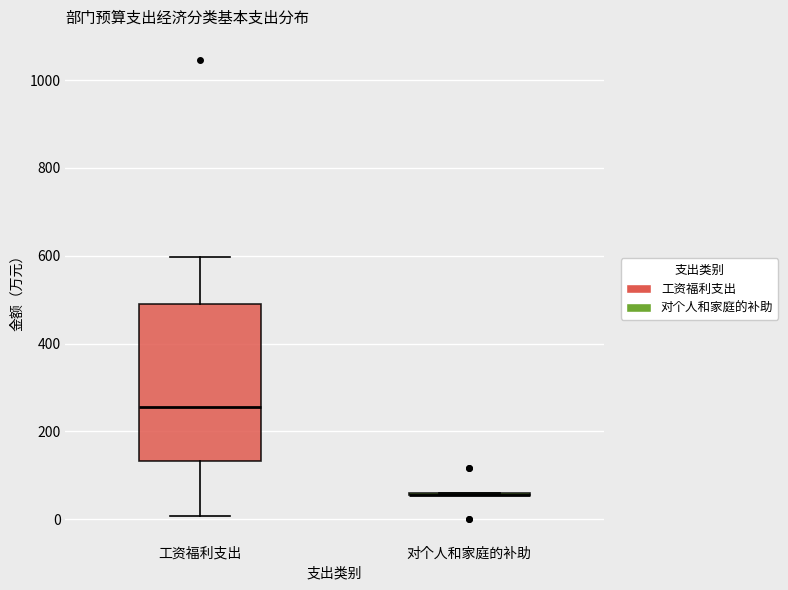

Comparing the boxes themselves (not the whiskers), which one is the tallest?

工资福利支出